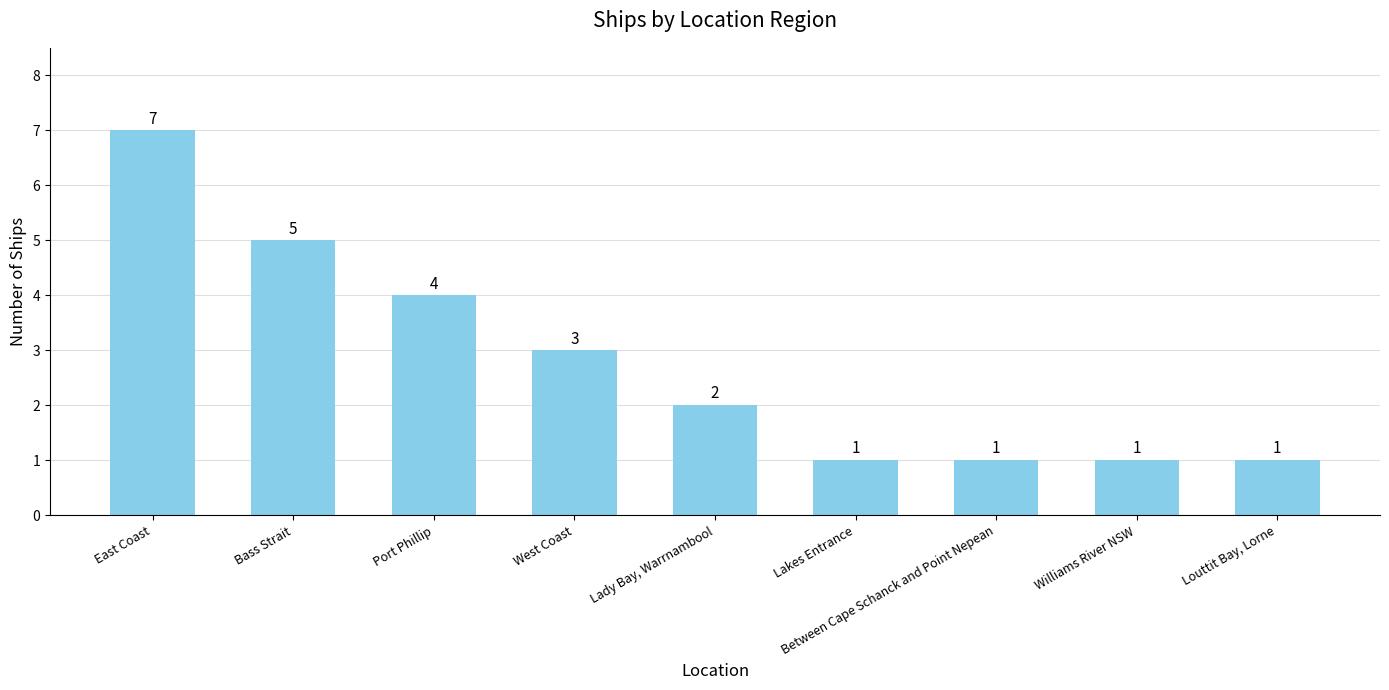

How many bars are there in total?

9